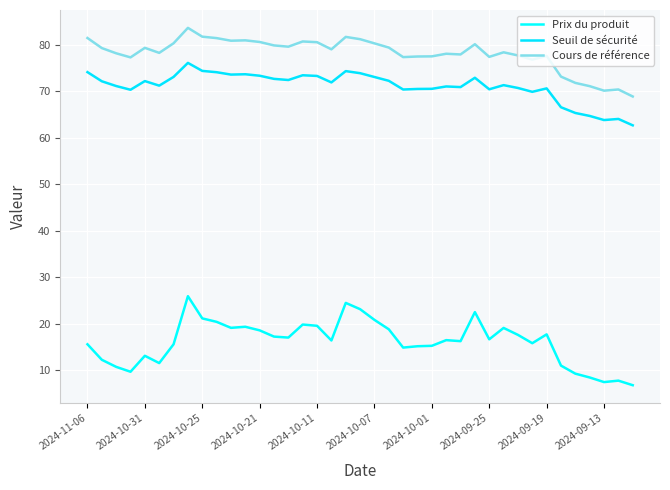

True or false: Seuil de sécurité has more than 0 points higher than both neighbors.

True